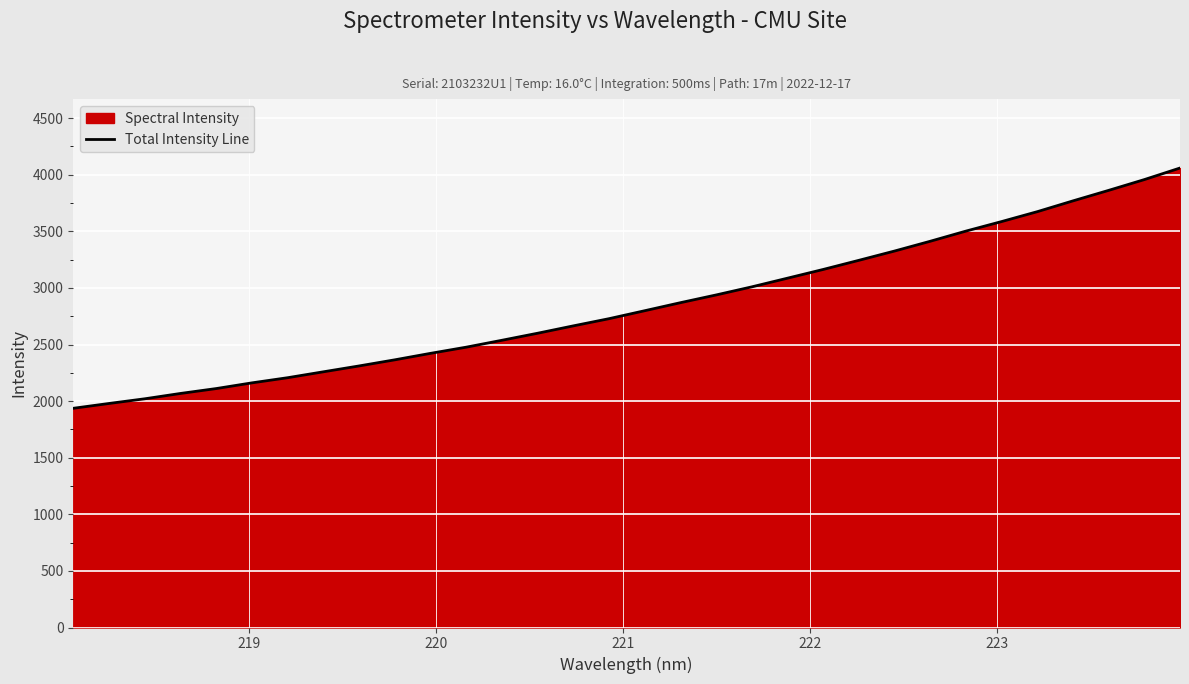

What is the smallest value displayed?

1936.5